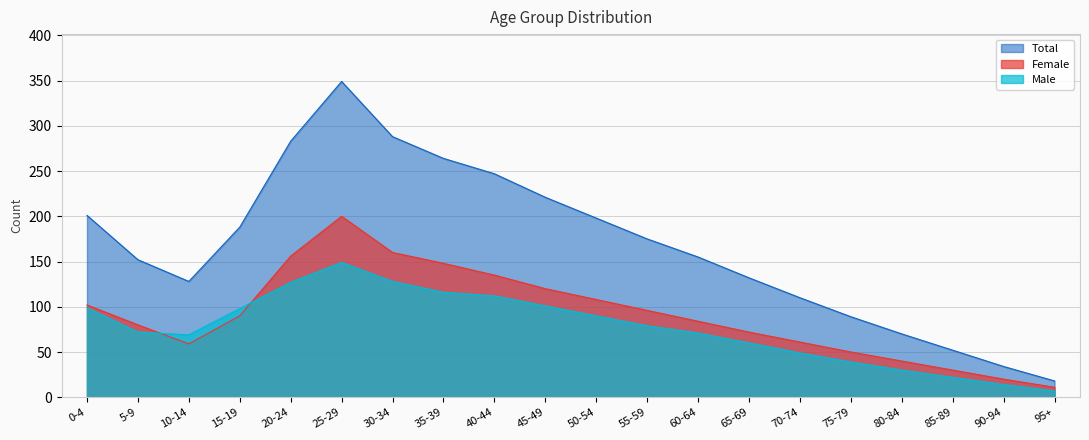

At which category does Total reach its first local valley?

10-14